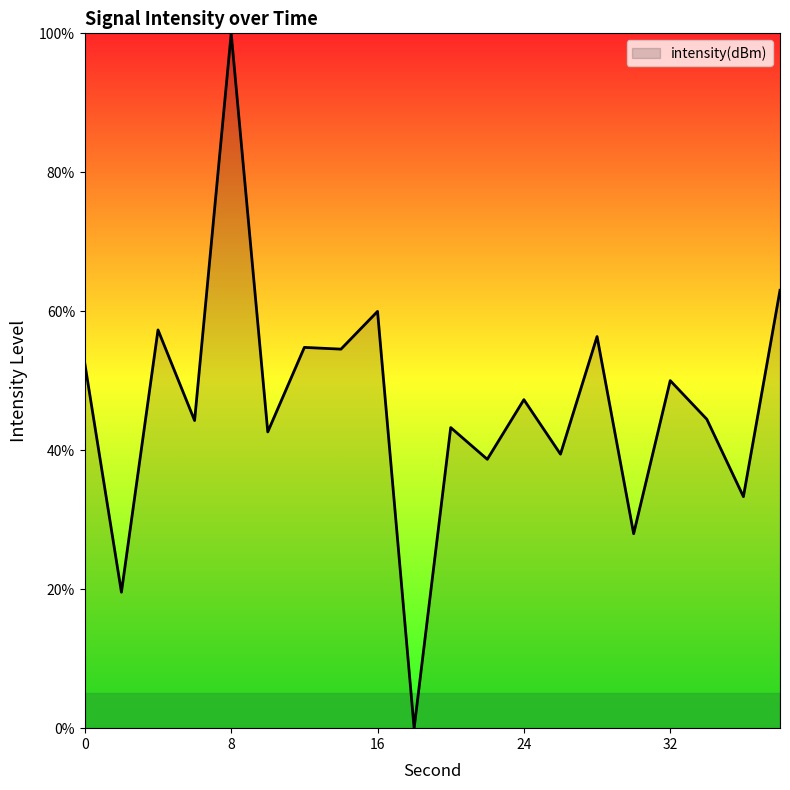

What is the difference between the maximum and minimum values?

100.0